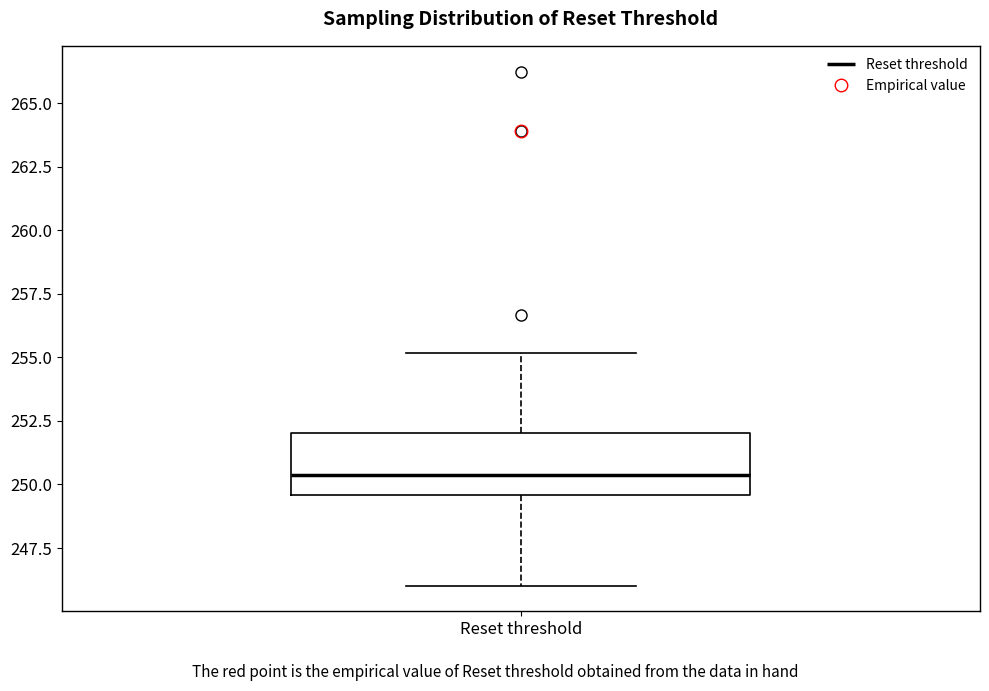

Where does the upper whisker of the box for Reset threshold end on the y-axis? The values are not printed on the chart, so give them approximately, as read against the axis.

255.0